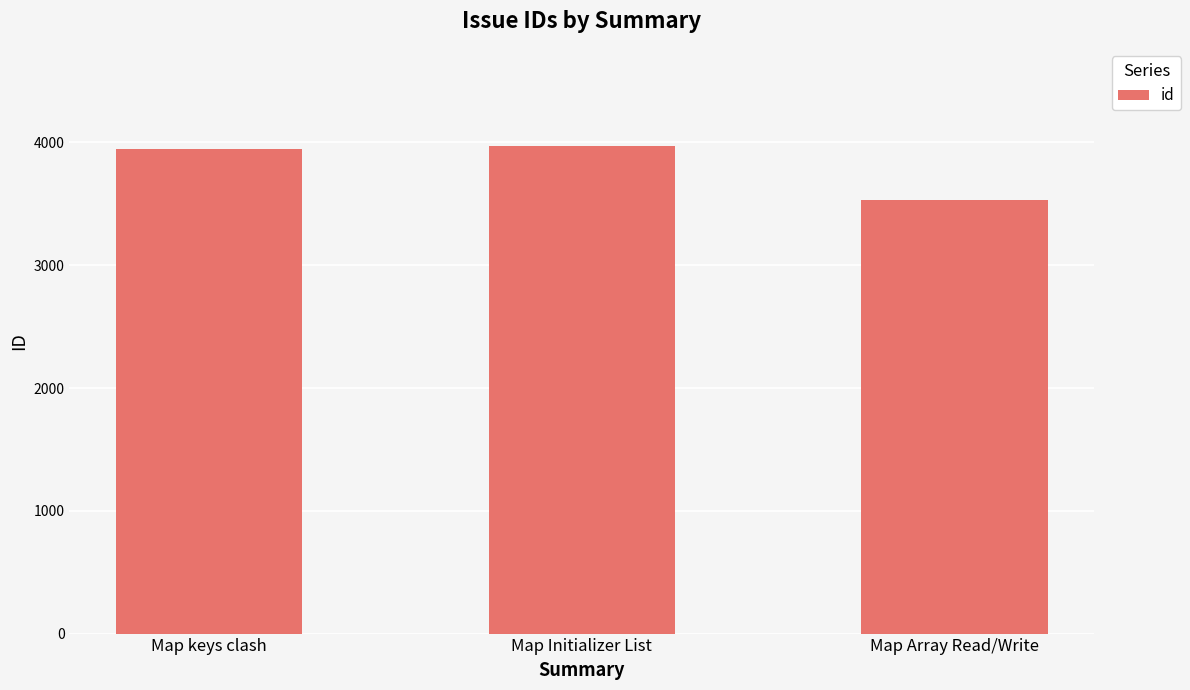

Count the number of categories in the chart.

3